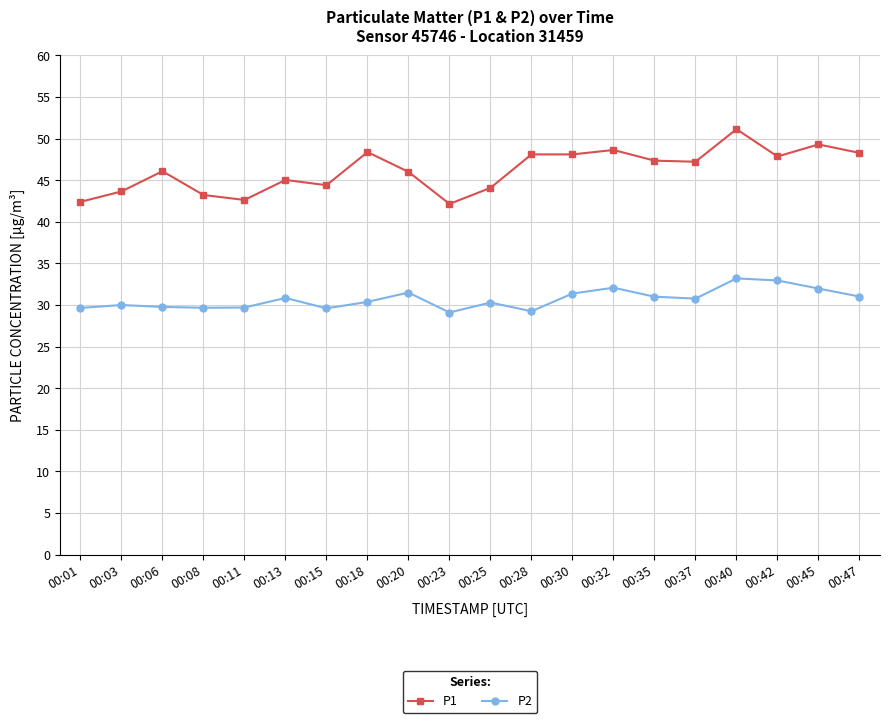

At which category is the sum across all series the highest?

00:40